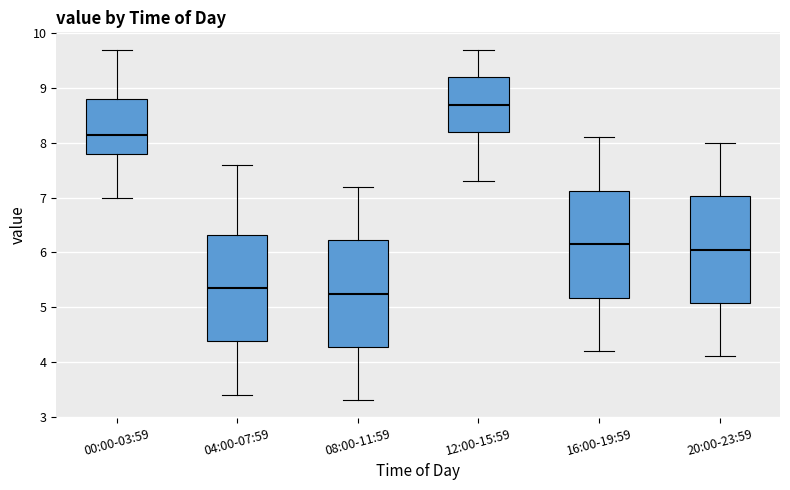

Reading left to right, transcribe this box plot: for each box, give where its median line is, the range the box spans, and where its two whiskers end, as read against the y-axis. The values are not printed on the chart, so give them approximately, as read against the axis.

00:00-03:59: median 8.2, box 7.8 to 8.8, whiskers 7.0 to 9.7
04:00-07:59: median 5.4, box 4.4 to 6.3, whiskers 3.4 to 7.6
08:00-11:59: median 5.3, box 4.3 to 6.2, whiskers 3.3 to 7.2
12:00-15:59: median 8.7, box 8.2 to 9.2, whiskers 7.3 to 9.7
16:00-19:59: median 6.2, box 5.2 to 7.1, whiskers 4.2 to 8.1
20:00-23:59: median 6.1, box 5.1 to 7.0, whiskers 4.1 to 8.0